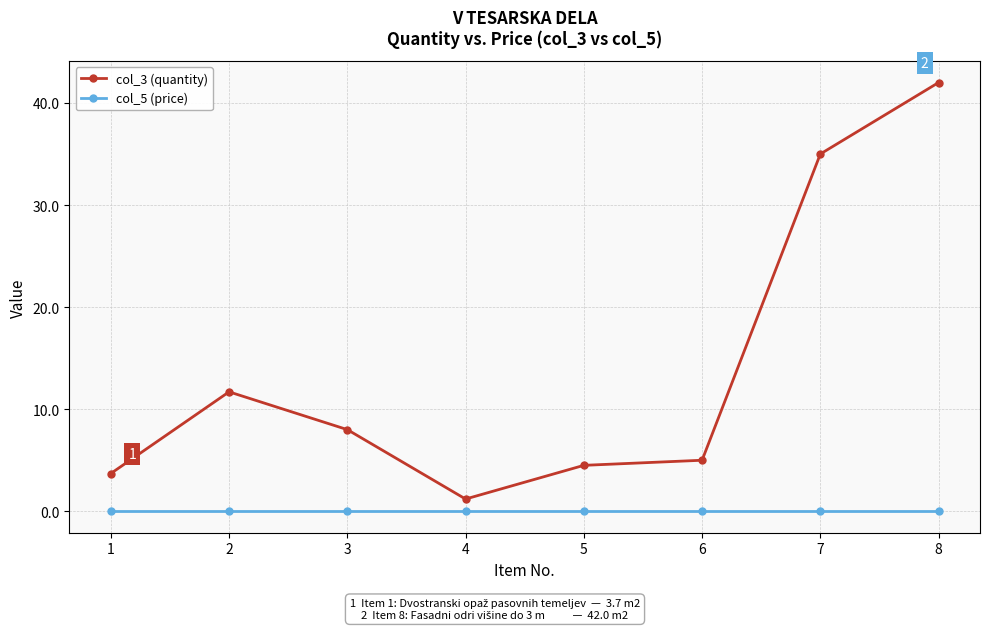

What is the difference between the maximum and minimum values in the col_3 (quantity) series?

40.8